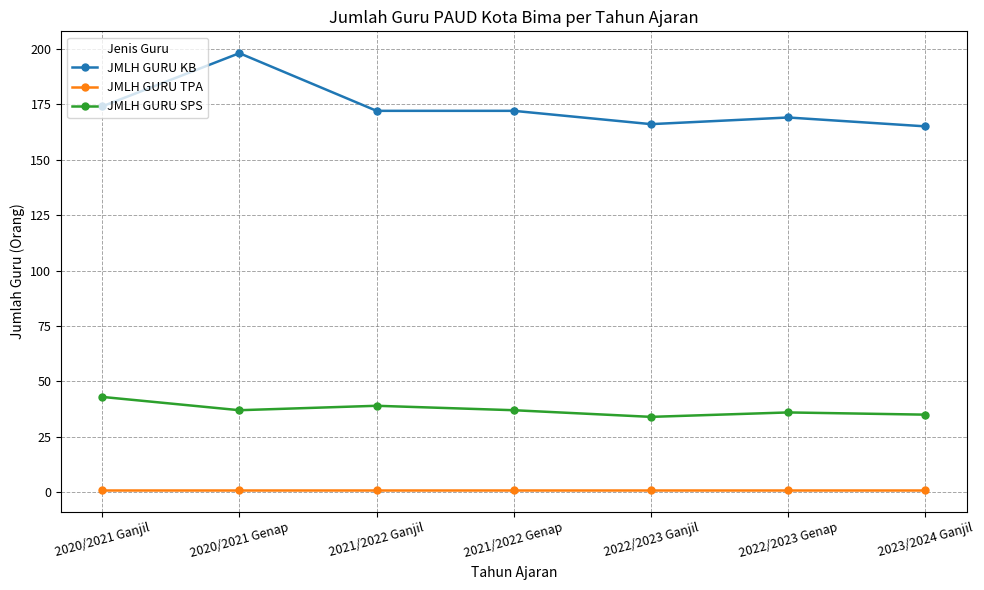

Which series has the widest spread of values?

JMLH GURU KB